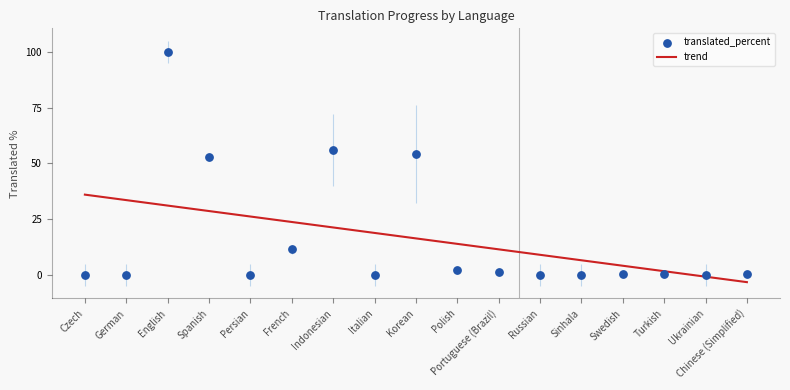

At how many categories does at least one series exceed 57?

1